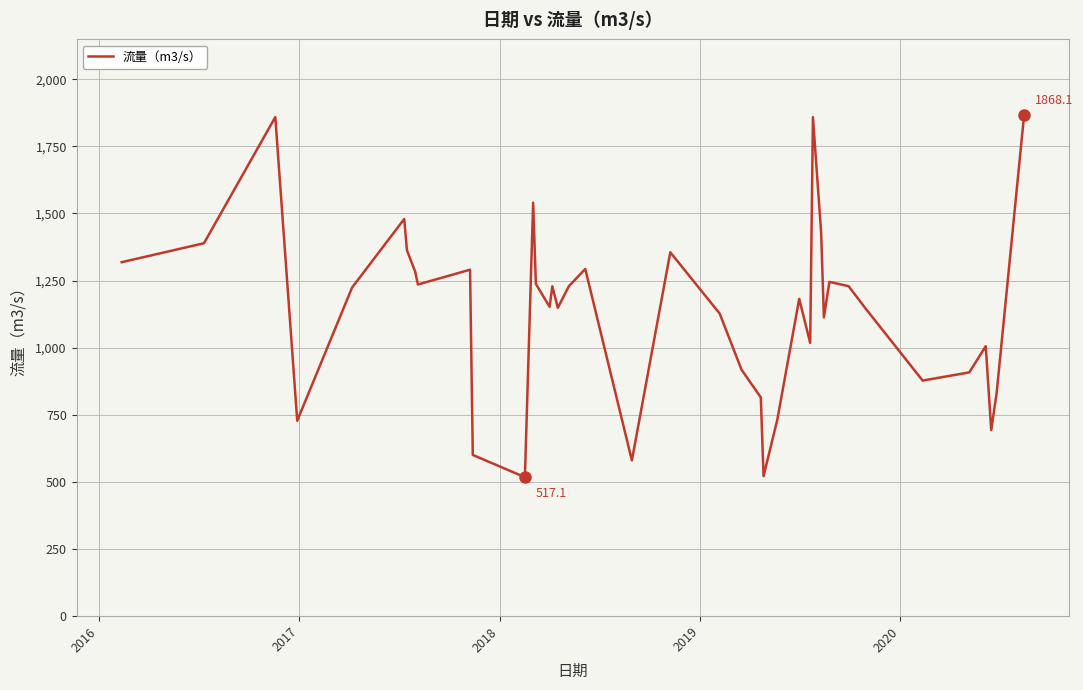

What is the smallest value displayed?

517.1